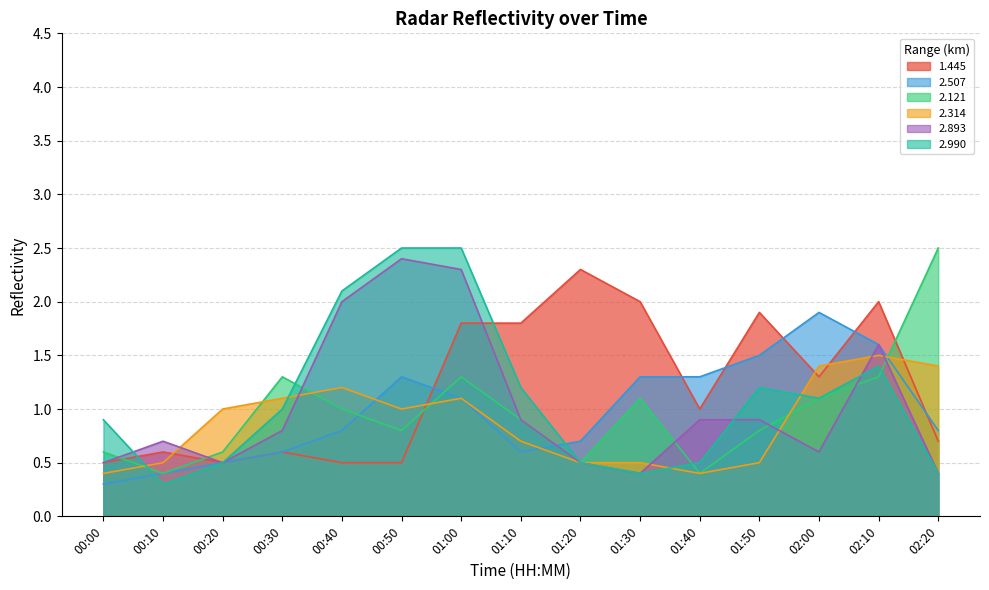

What is the total value across all series at 02:10?

9.4